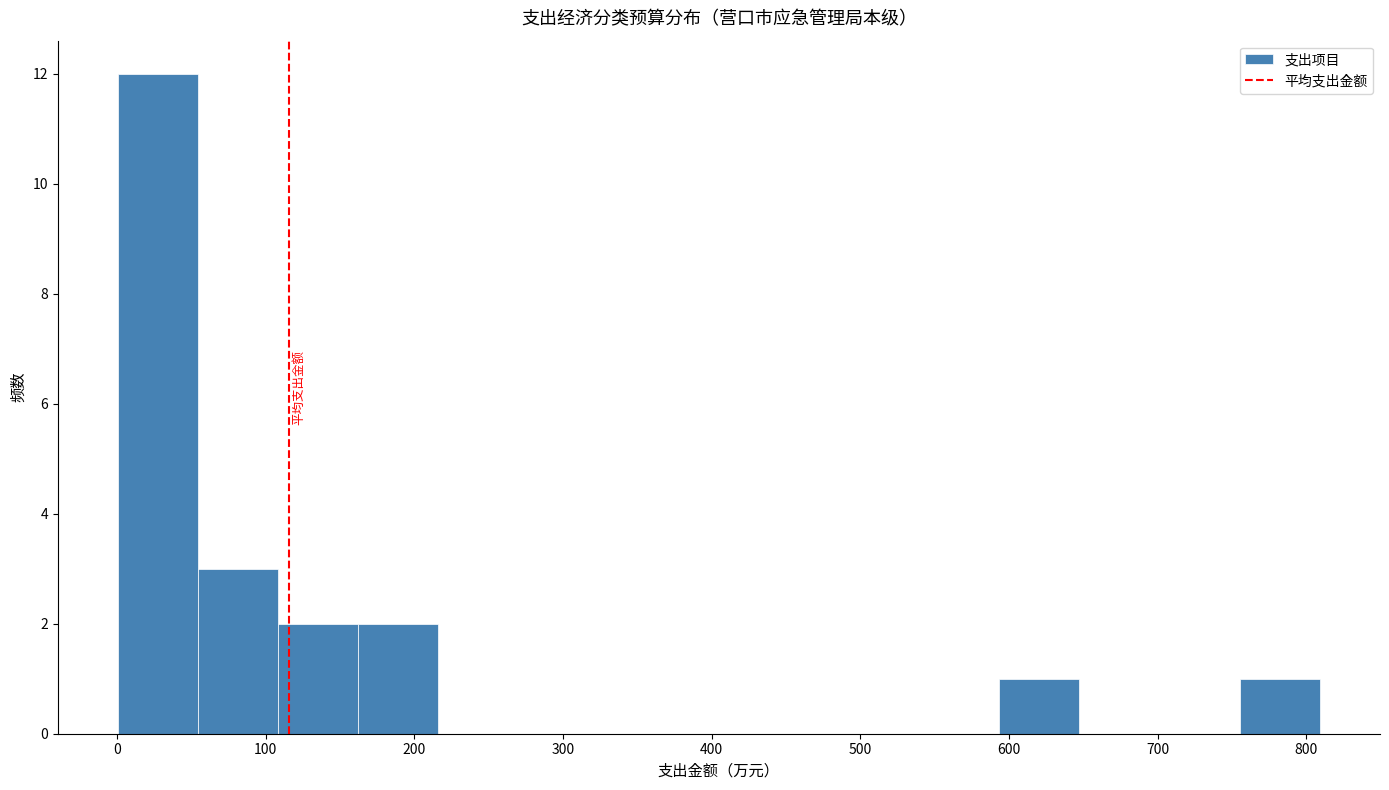

Reading left to right, transcribe this chart: for each bar, give the range it covers on the x-axis and its height. Neither the bar edges nor the heights are printed on the chart, so give them approximately, as read against the axes.

0 to 50: 12
50 to 110: 3
110 to 160: 2
160 to 220: 2
220 to 270: 0
270 to 320: 0
320 to 380: 0
380 to 430: 0
430 to 490: 0
490 to 540: 0
540 to 590: 0
590 to 650: 1
650 to 700: 0
700 to 760: 0
760 to 810: 1